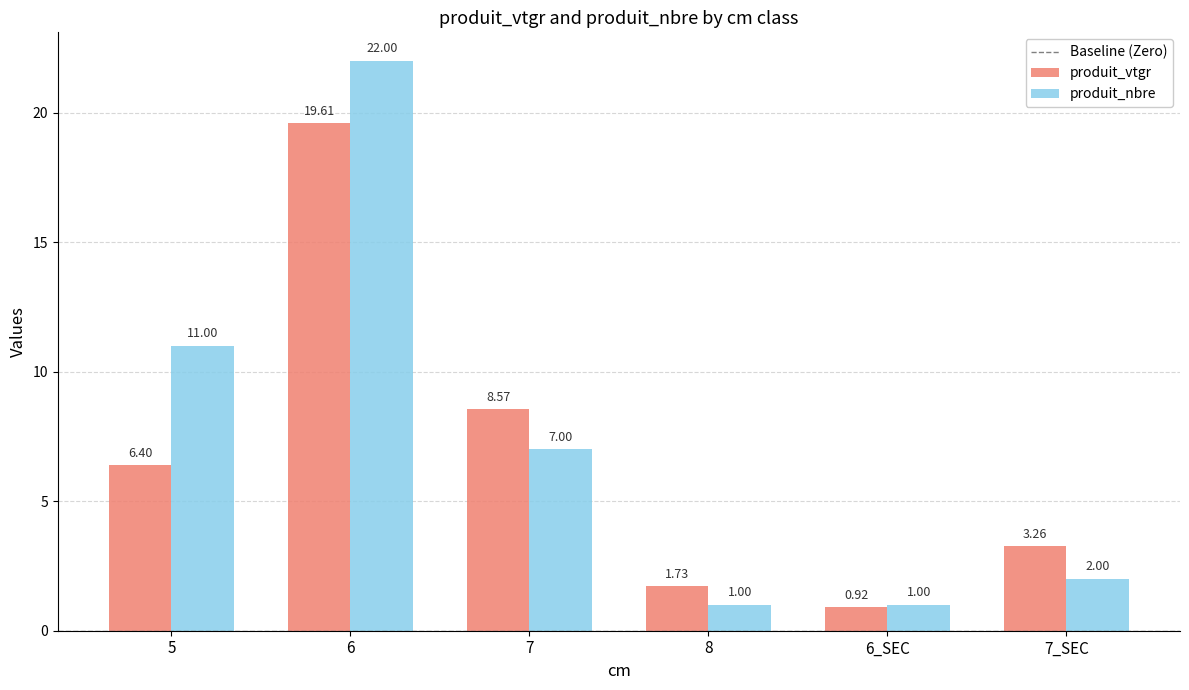

Between 6 and 8, which series saw the biggest shift?

produit_nbre